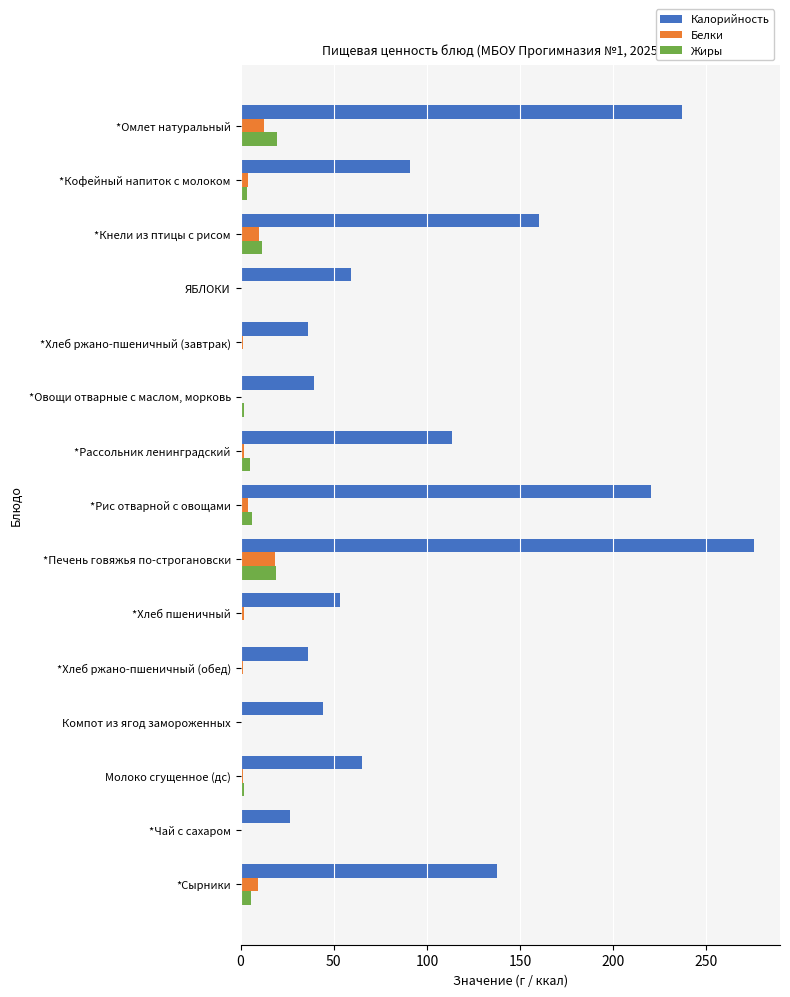

Is the value of Калорийность at *Рассольник ленинградский greater than the value of Белки at ЯБЛОКИ?

Yes